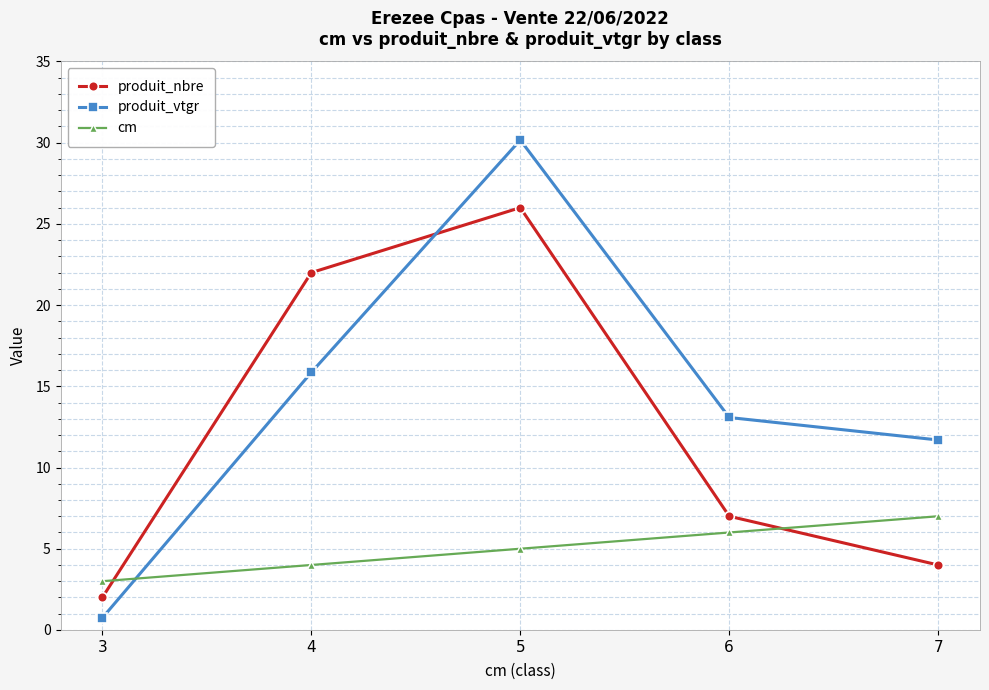

Reading left to right, list all the values displayed in this chart.

produit_nbre: 3=2.0	4=22.0	5=26.0	6=7.0	7=4.0
produit_vtgr: 3=0.7	4=15.9	5=30.2	6=13.1	7=11.7
cm: 3=3.0	4=4.0	5=5.0	6=6.0	7=7.0